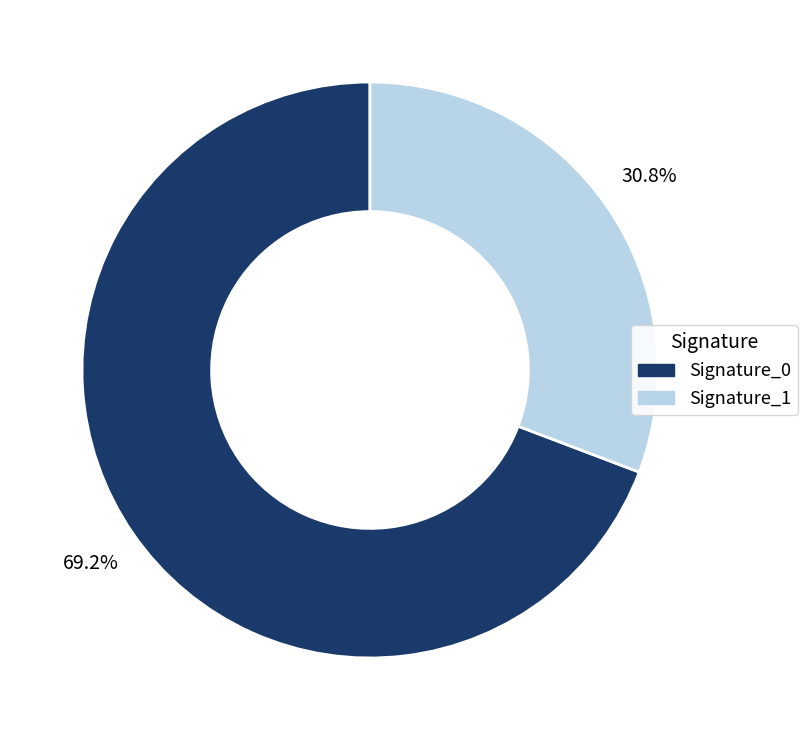

What percentage is NOT represented by Signature_1?

69.2%